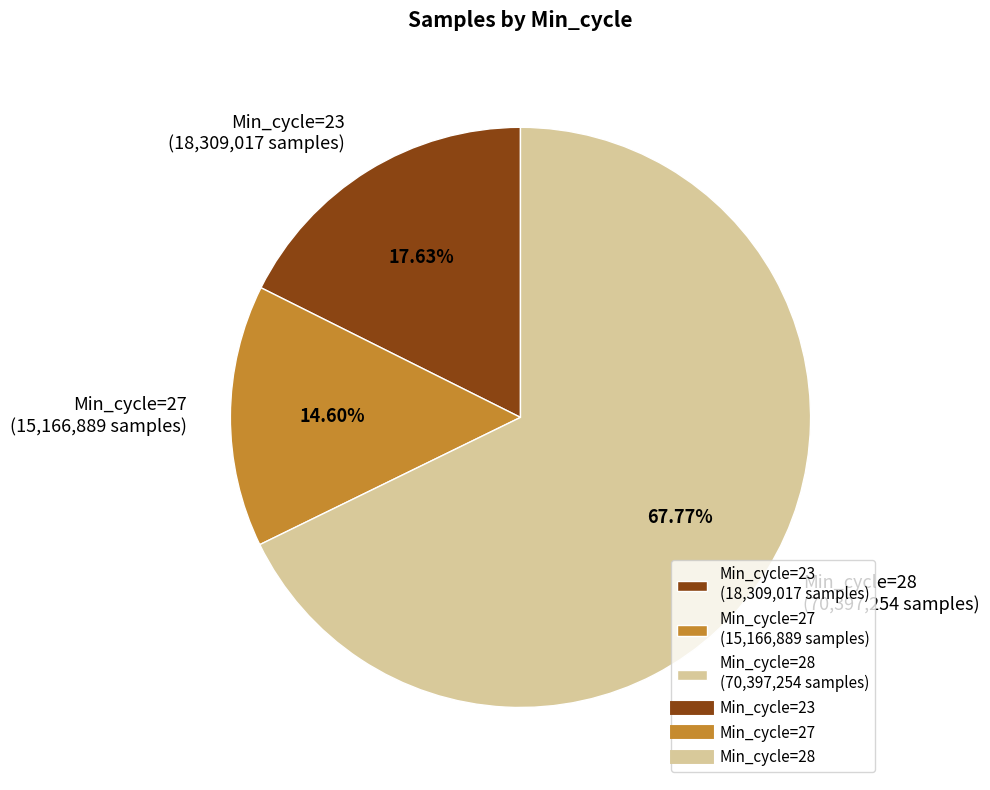

Is there a majority slice in this chart?

Yes